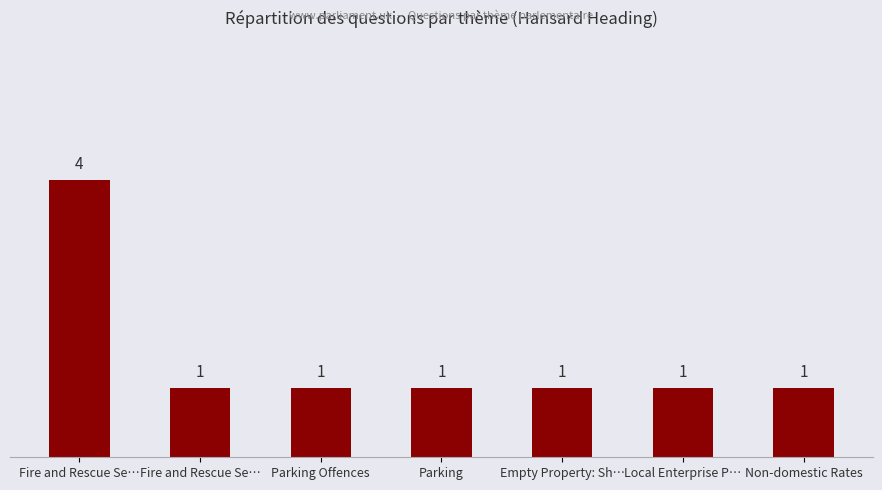

Reading left to right, what are all the values shown in this chart?

Fire and Rescue Se…=4	Fire and Rescue Se…=1	Parking Offences=1	Parking=1	Empty Property: Sh…=1	Local Enterprise P…=1	Non-domestic Rates=1